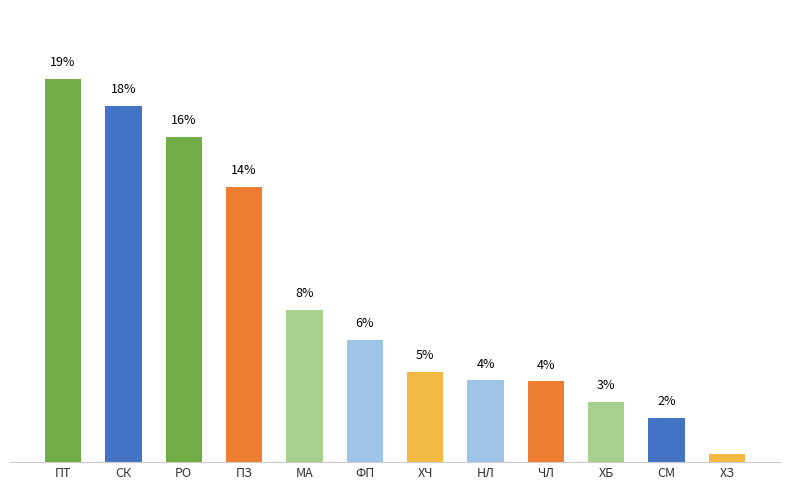

True or false: the data shows 7.9 at РО.

False